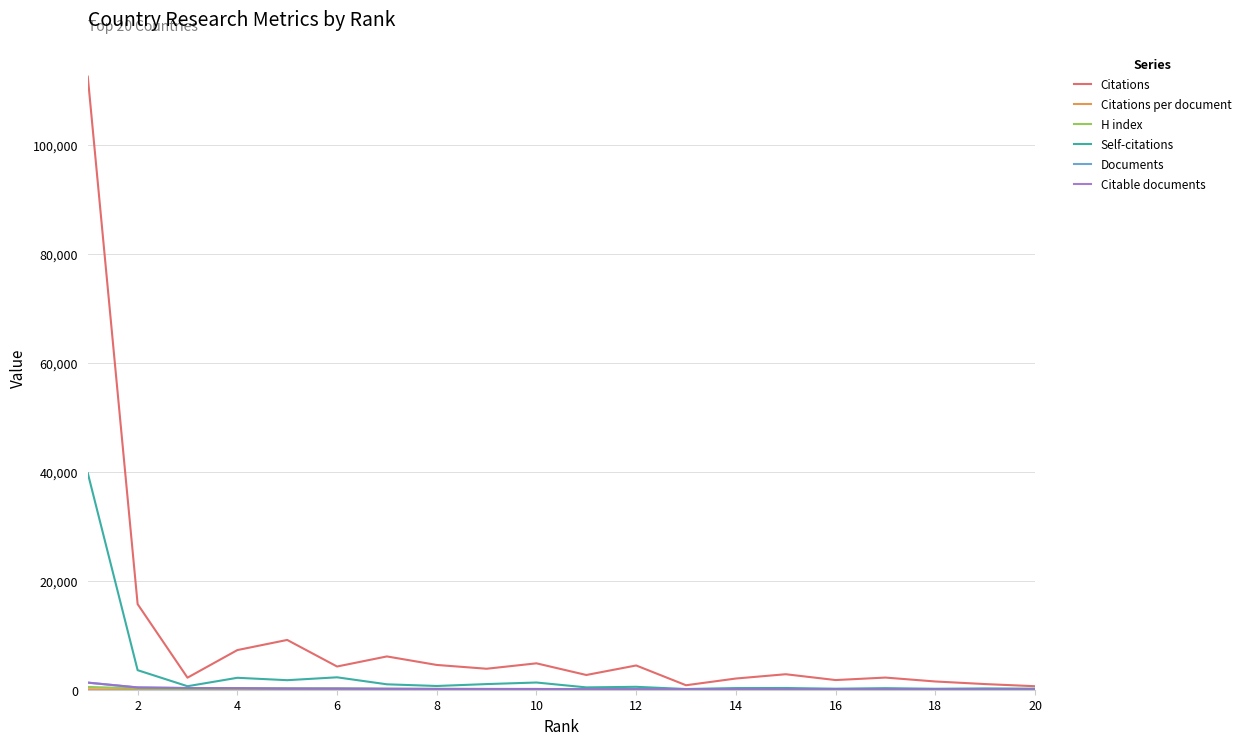

Which series has the widest spread of values?

Citations